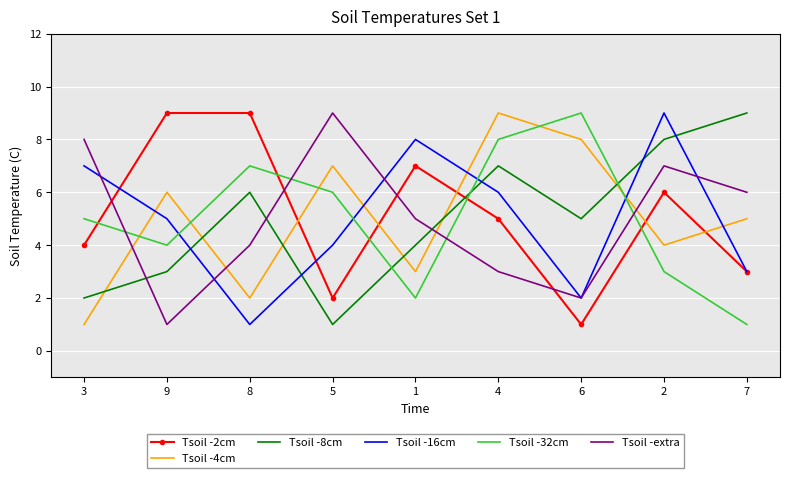

How many values in the Tsoil -16cm series are below 5?

4